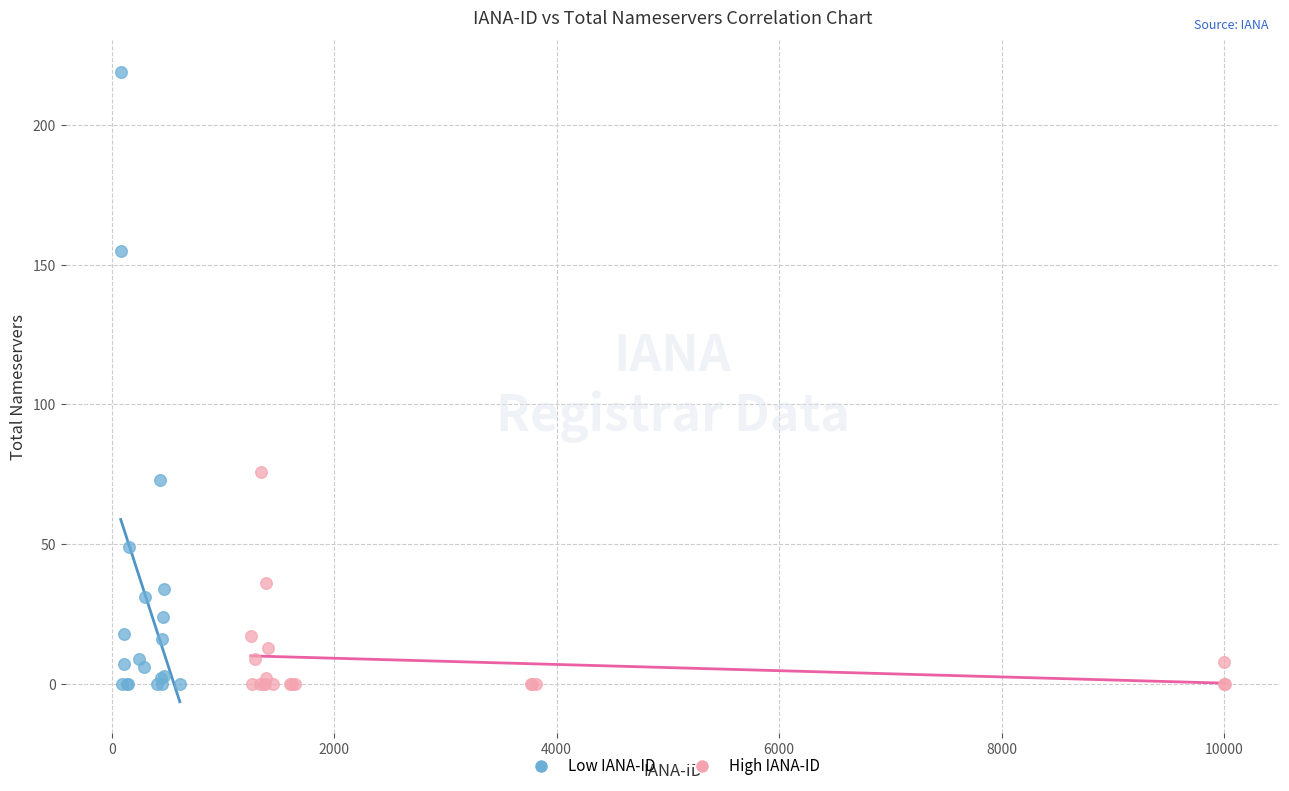

Which series contains the highest Y value?

Low IANA-ID